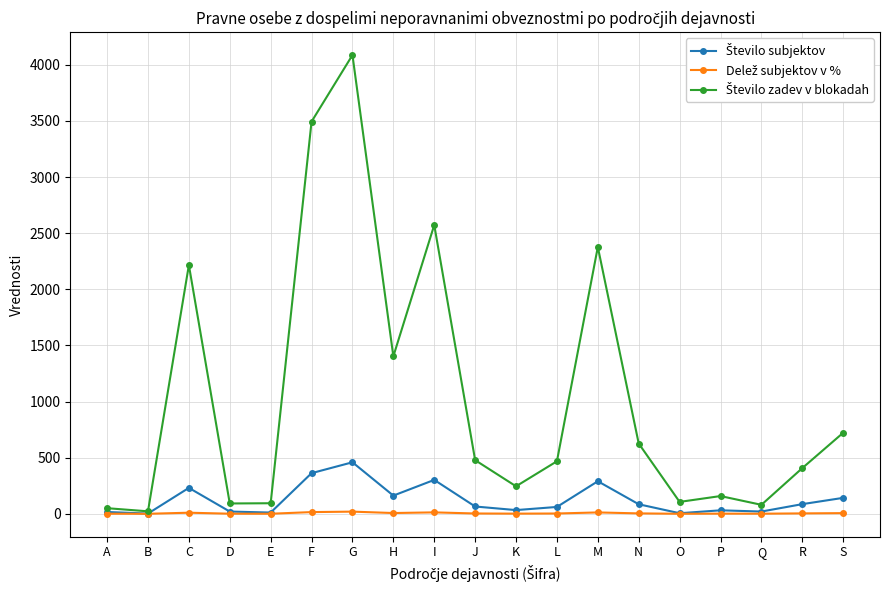

At which category is the sum across all series the highest?

G